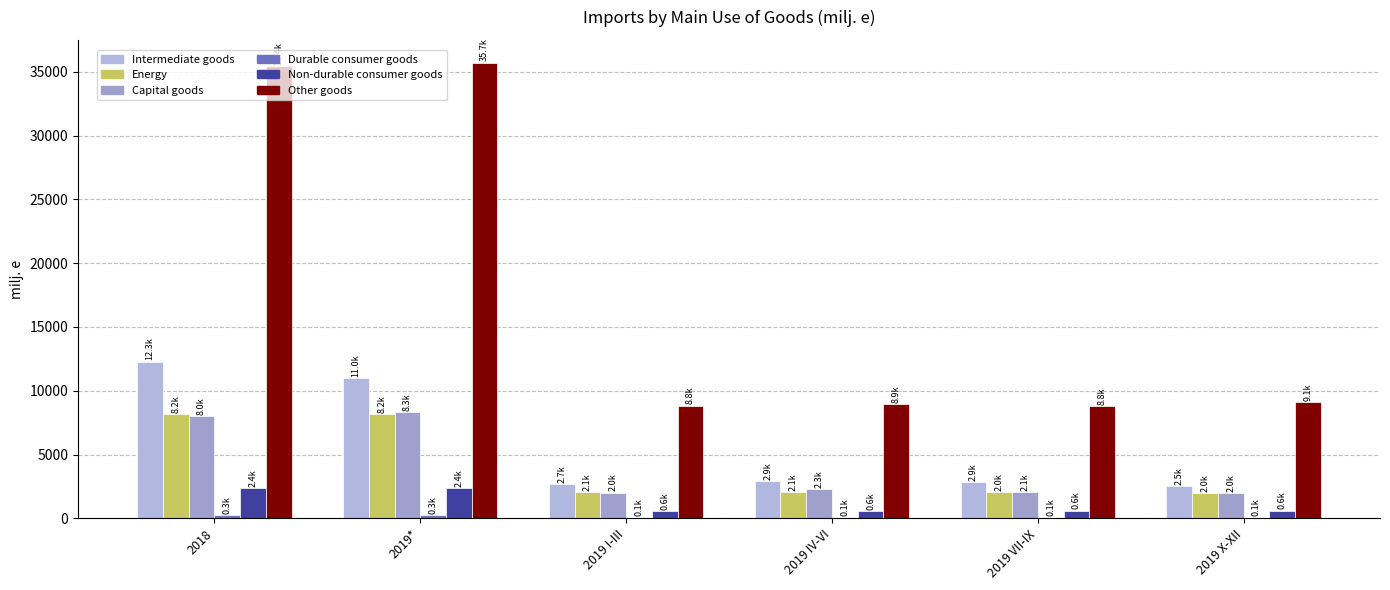

List the series in order of their peak value, lowest first.

Durable consumer goods, Non-durable consumer goods, Energy, Capital goods, Intermediate goods, Other goods